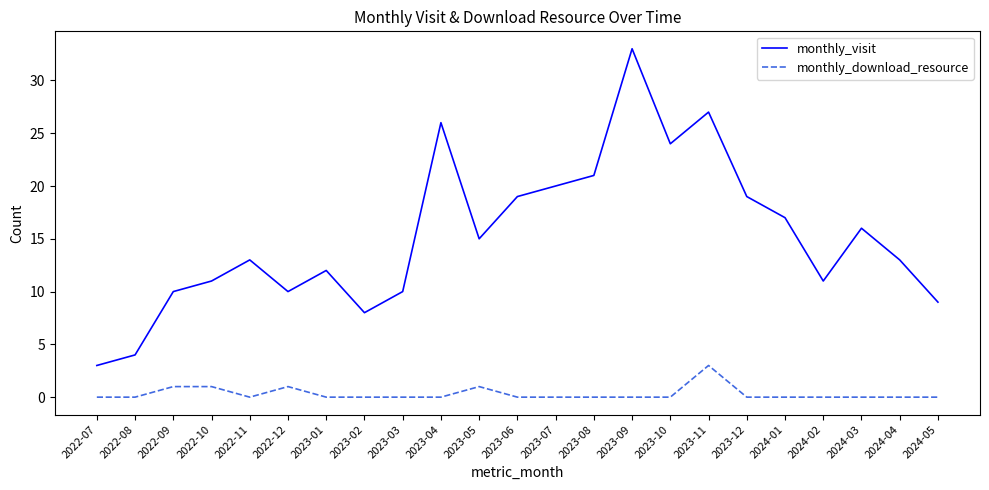

True or false: monthly_visit and monthly_download_resource cross at least once.

False